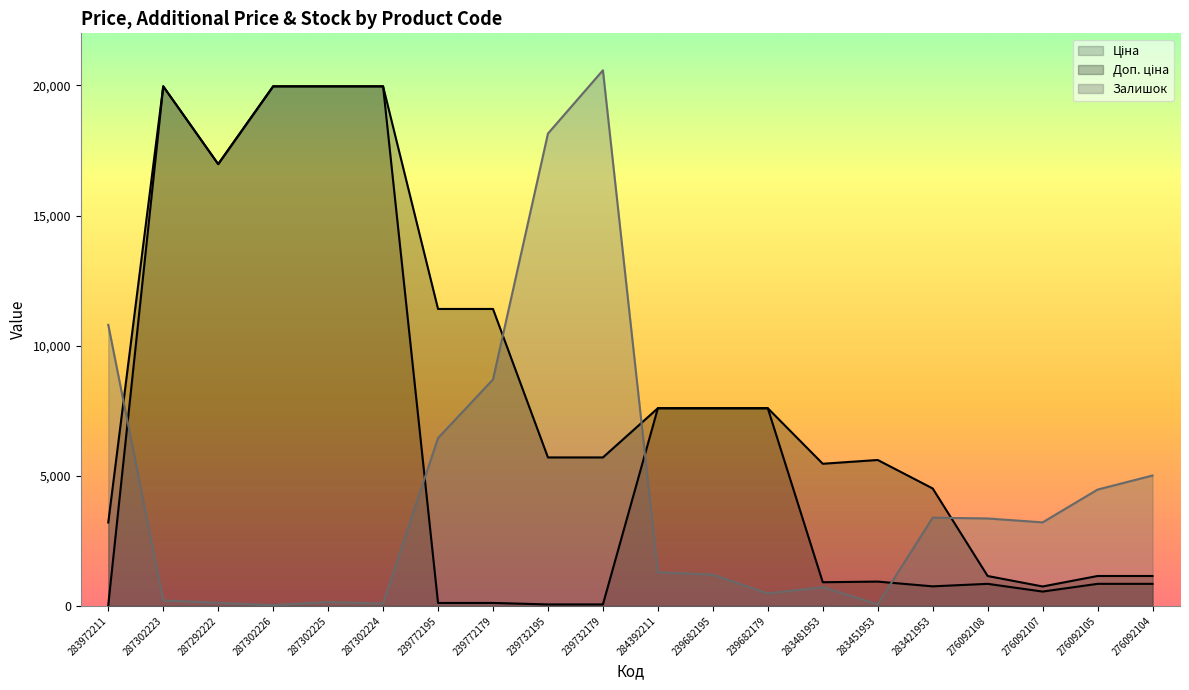

At how many categories does at least one series exceed 2897?

20